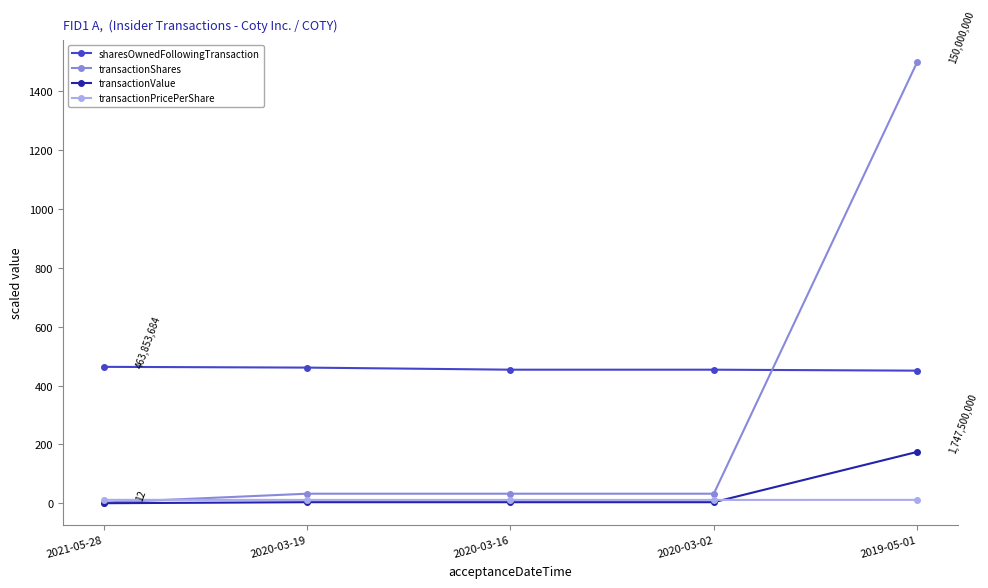

Which series changed the most between 2021-05-28 and 2019-05-01?

transactionShares